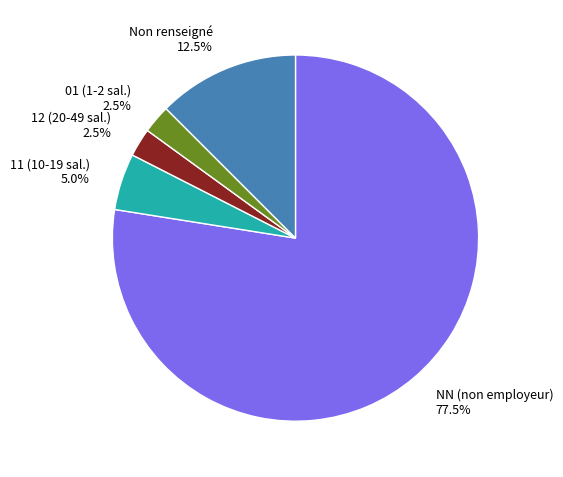

Approximately how many times larger is the value at 11 (10-19 sal.) 5.0% compared to Non renseigné 12.5%?

0.4